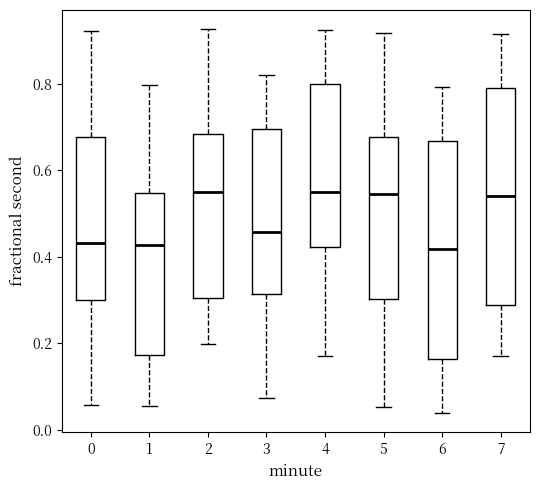

Reading left to right, transcribe this box plot: for each box, give where its median line is, the range the box spans, and where its two whiskers end, as read against the y-axis. The values are not printed on the chart, so give them approximately, as read against the axis.

0: median 0.44, box 0.30 to 0.68, whiskers 0.06 to 0.92
1: median 0.42, box 0.18 to 0.54, whiskers 0.06 to 0.80
2: median 0.56, box 0.30 to 0.68, whiskers 0.20 to 0.92
3: median 0.46, box 0.32 to 0.70, whiskers 0.08 to 0.82
4: median 0.54, box 0.42 to 0.80, whiskers 0.16 to 0.92
5: median 0.54, box 0.30 to 0.68, whiskers 0.06 to 0.92
6: median 0.42, box 0.16 to 0.66, whiskers 0.04 to 0.80
7: median 0.54, box 0.28 to 0.78, whiskers 0.18 to 0.92